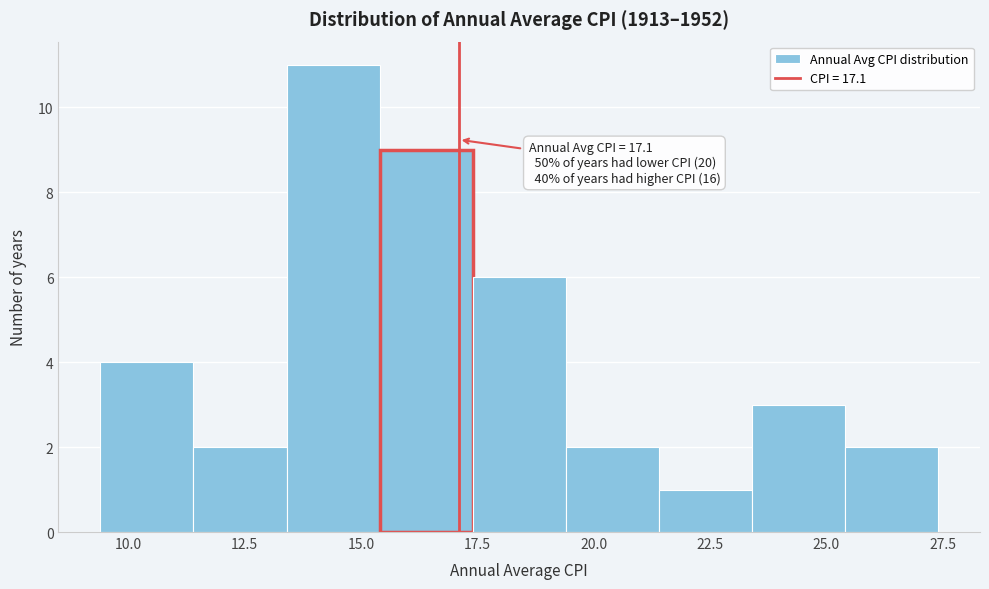

Over which range of the x-axis is the bar tallest?

13.4 to 15.4